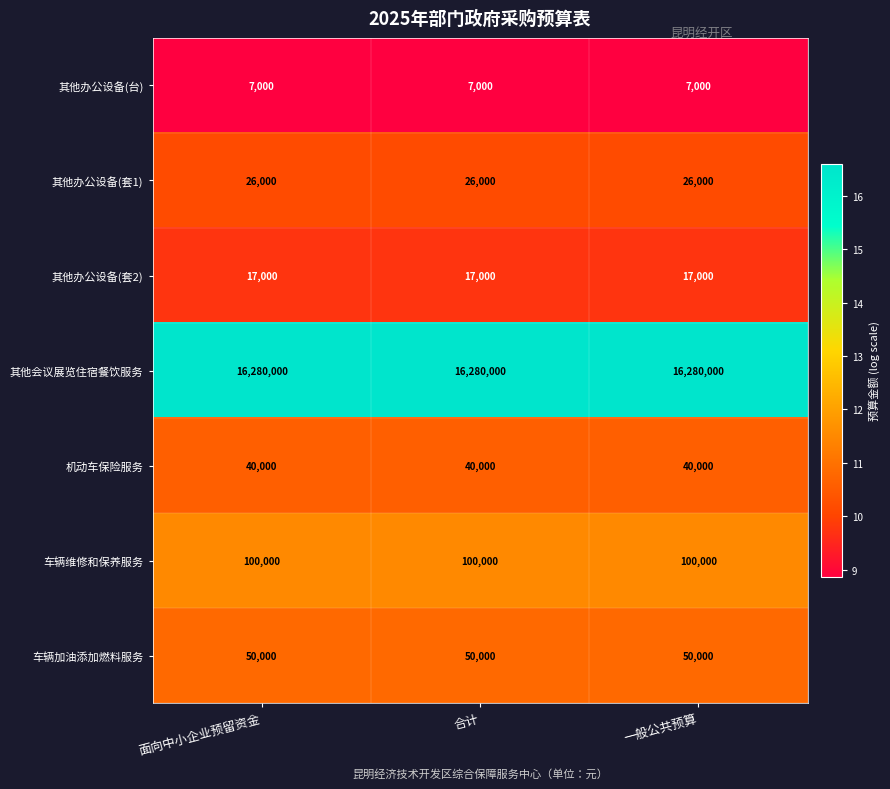

Read the 其他会议展览住宿餐饮服务 value at 合计.

16280000